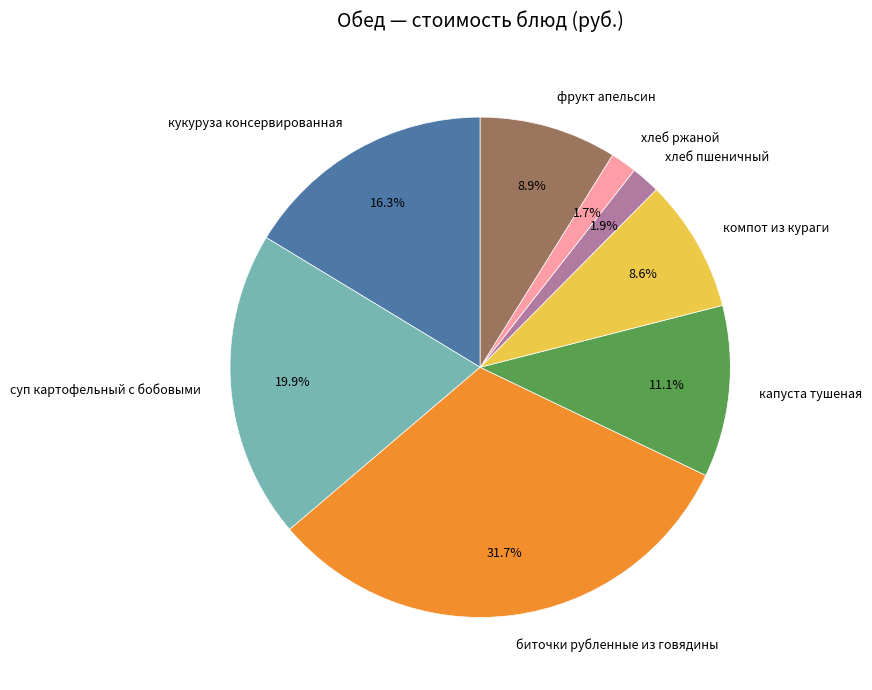

Count the number of slices in the pie.

8